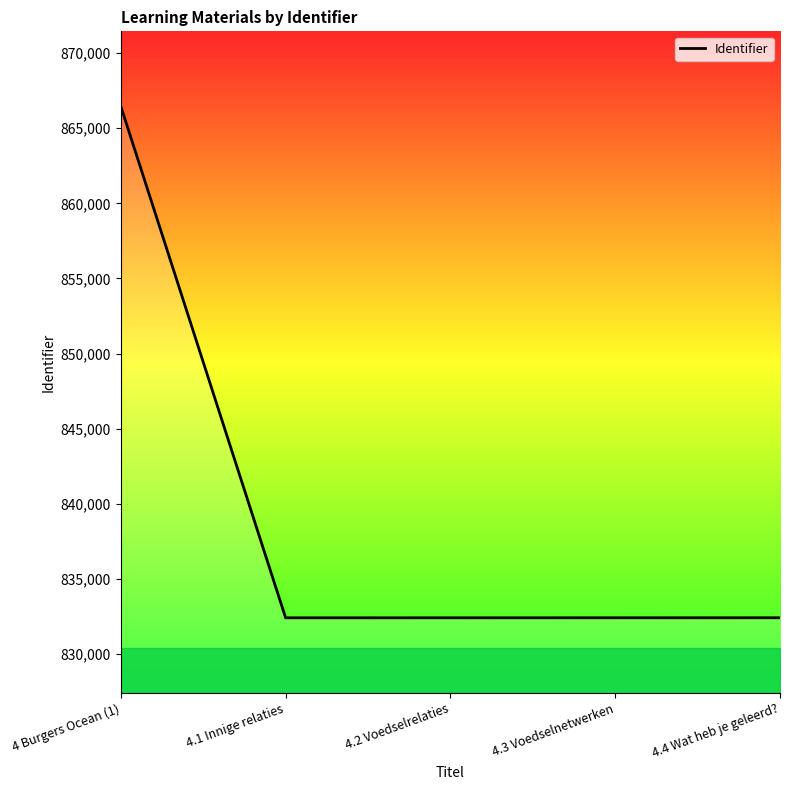

At which label is the value closest to 849431?

4.4 Wat heb je geleerd?